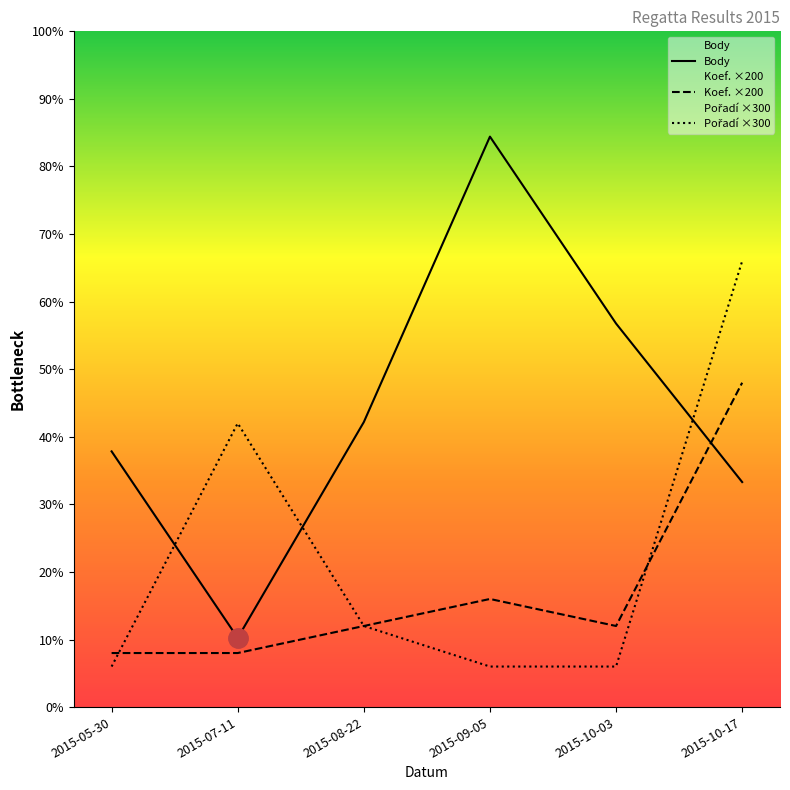

Where does the Koef. series first go above 600?

2015-09-05